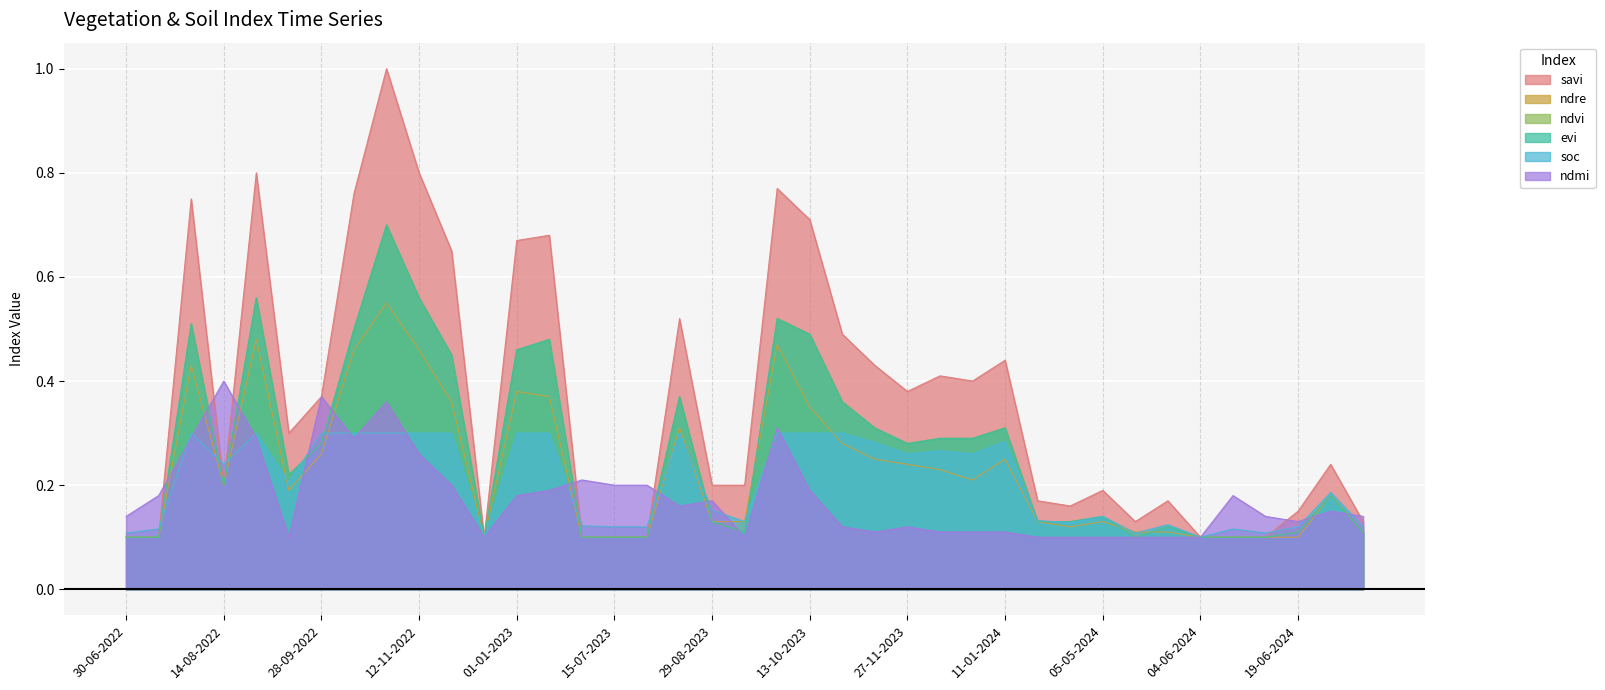

At 28-09-2022, list the series in order from smallest to largest.

ndre, ndvi, evi, soc, savi, ndmi